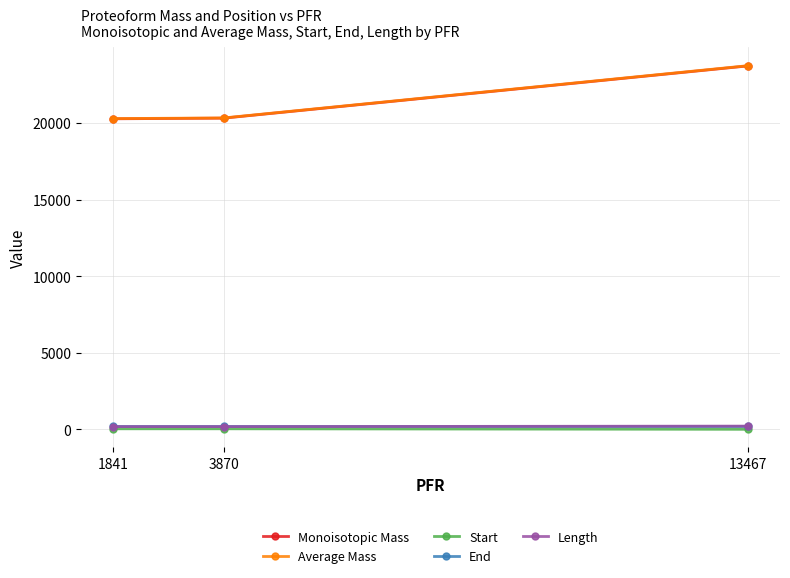

What is the difference between the Monoisotopic Mass values at 1841 and 13467?

3454.8